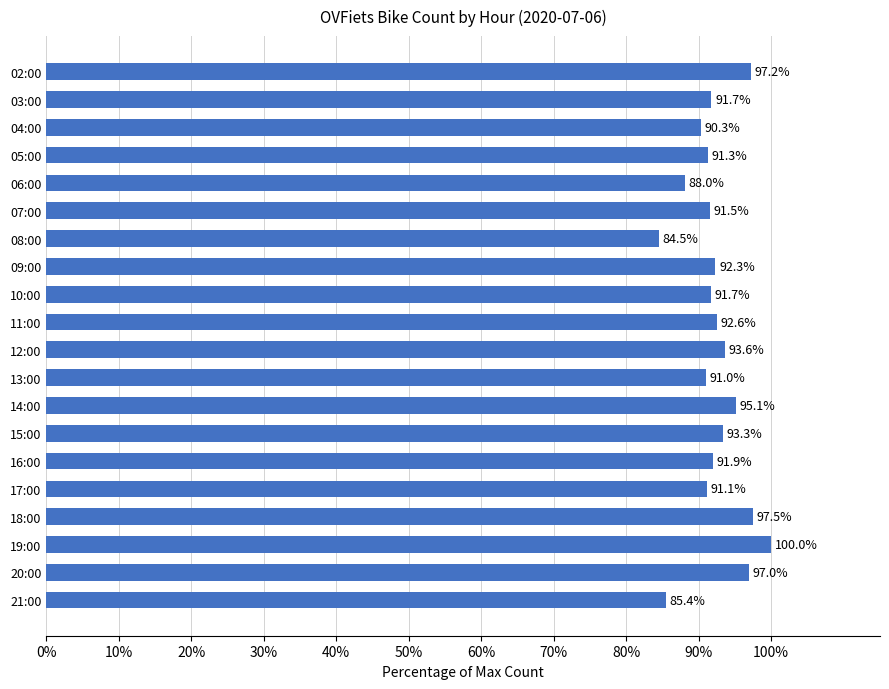

Between 15:00 and 10:00, which is larger?

15:00